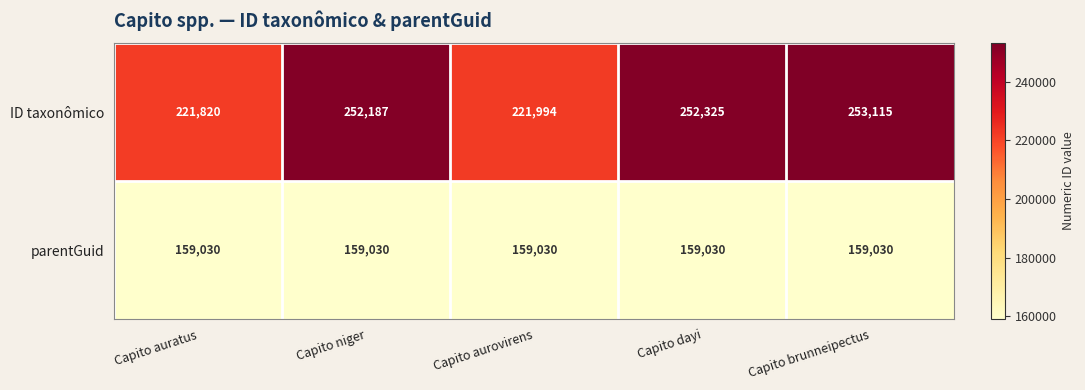

What is the highest value of the ID taxonômico series?

253115